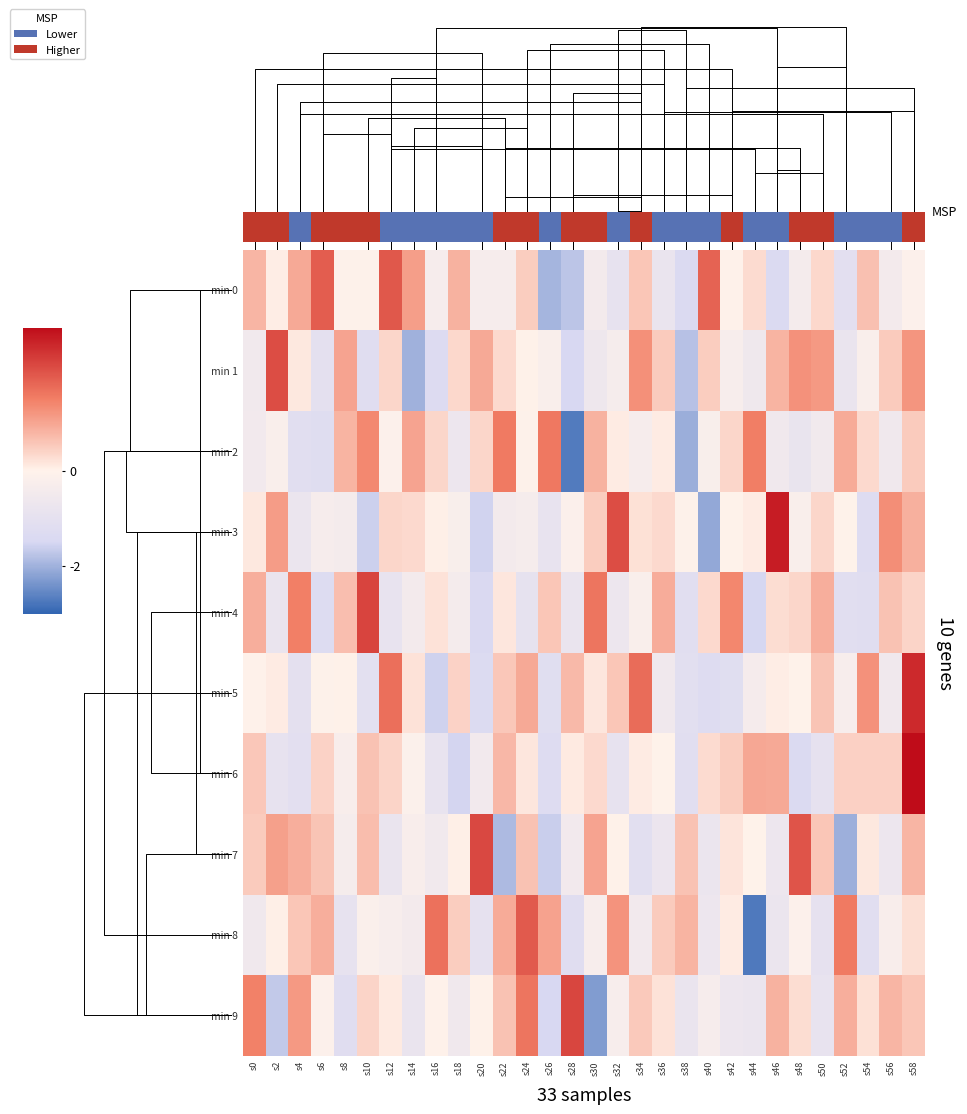

What is the total value across all series at s32?

0.9